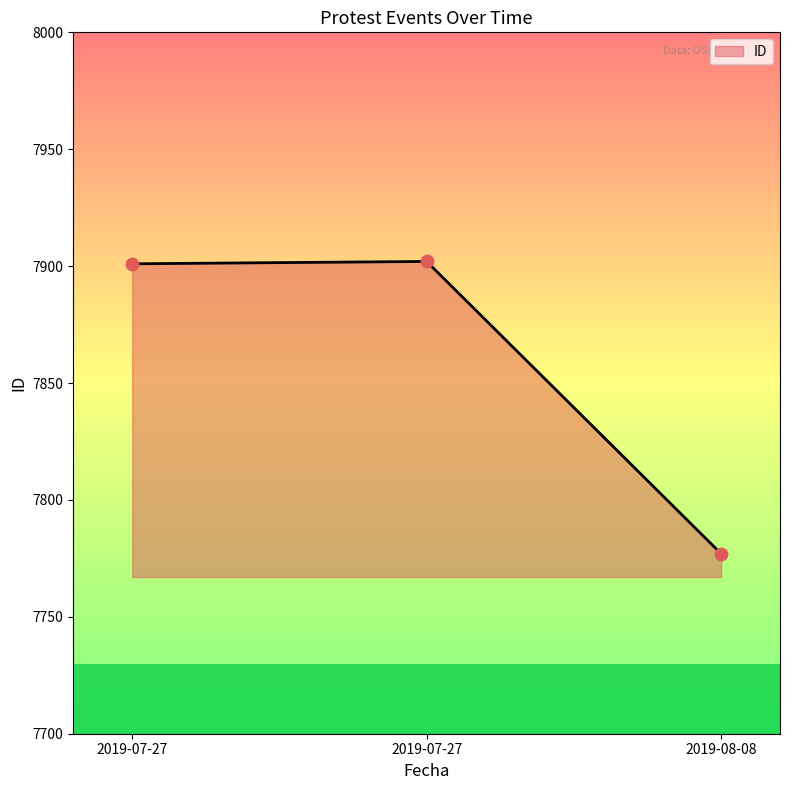

Between 2019-07-27 and 2019-08-08, which is larger?

2019-07-27